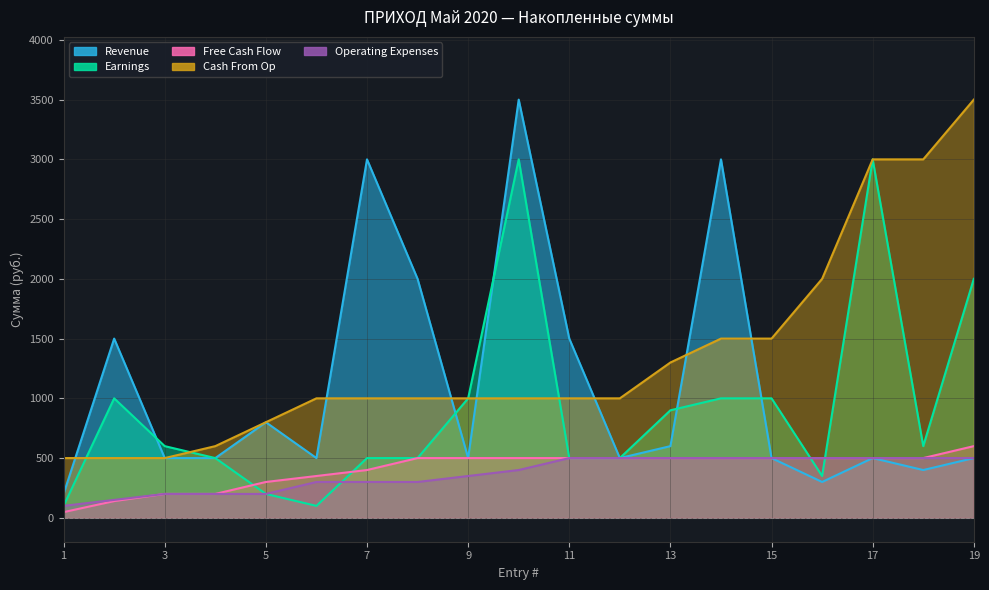

Count the Operating Expenses values in the range 200 to 500.

17